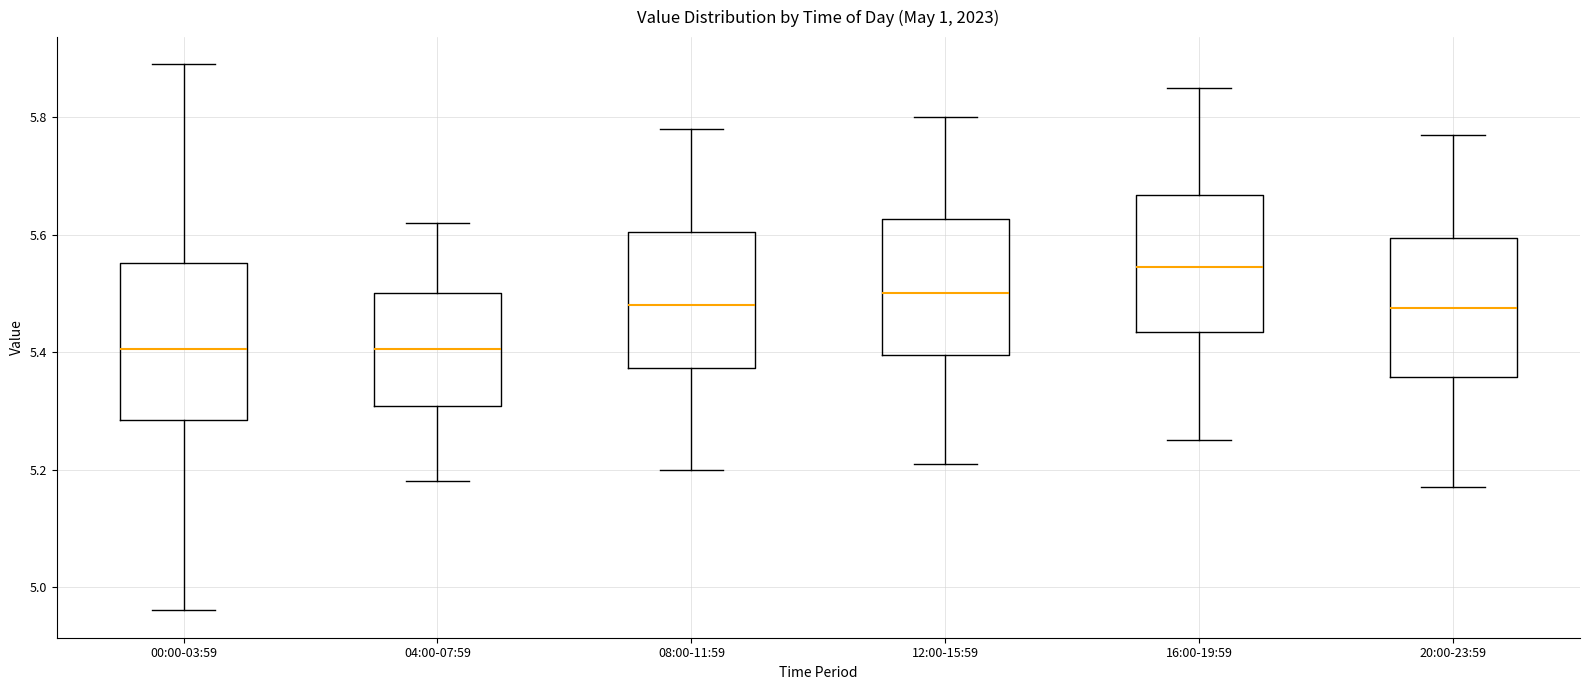

Which box is the tallest, from its lower edge to its upper edge?

00:00-03:59